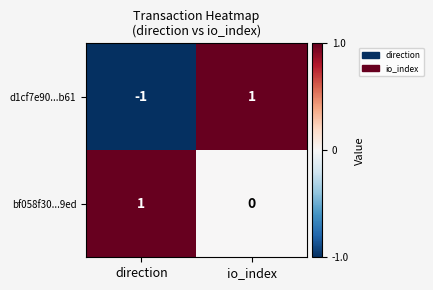

List the series in order of their overall mean, highest first.

bf058f30...9ed, d1cf7e90...b61